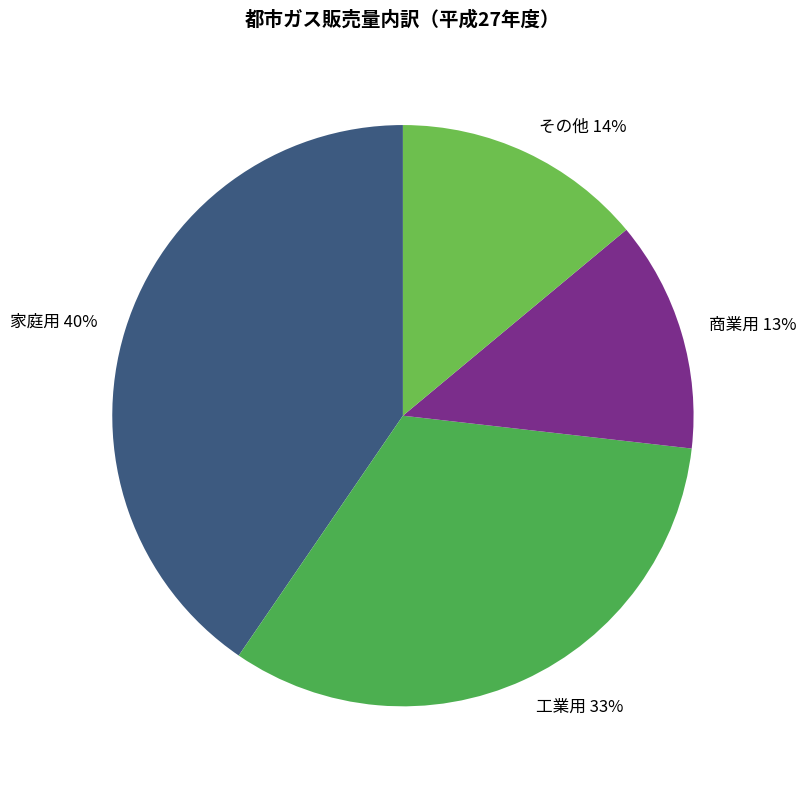

True or false: 工業用 accounts for 33% of the total.

True